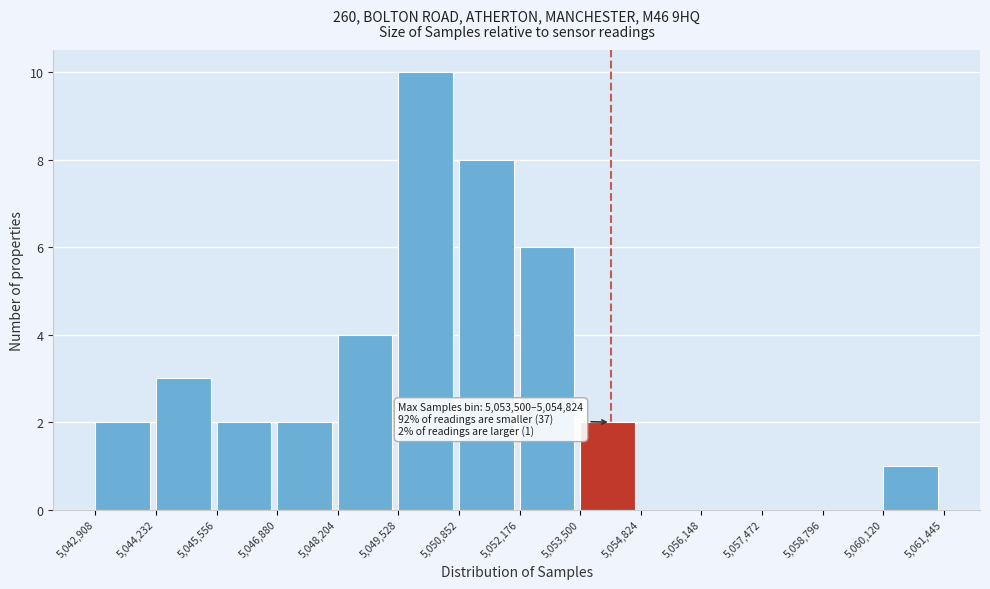

Which range on the x-axis has the tallest bar?

5,049,528 to 5,050,852